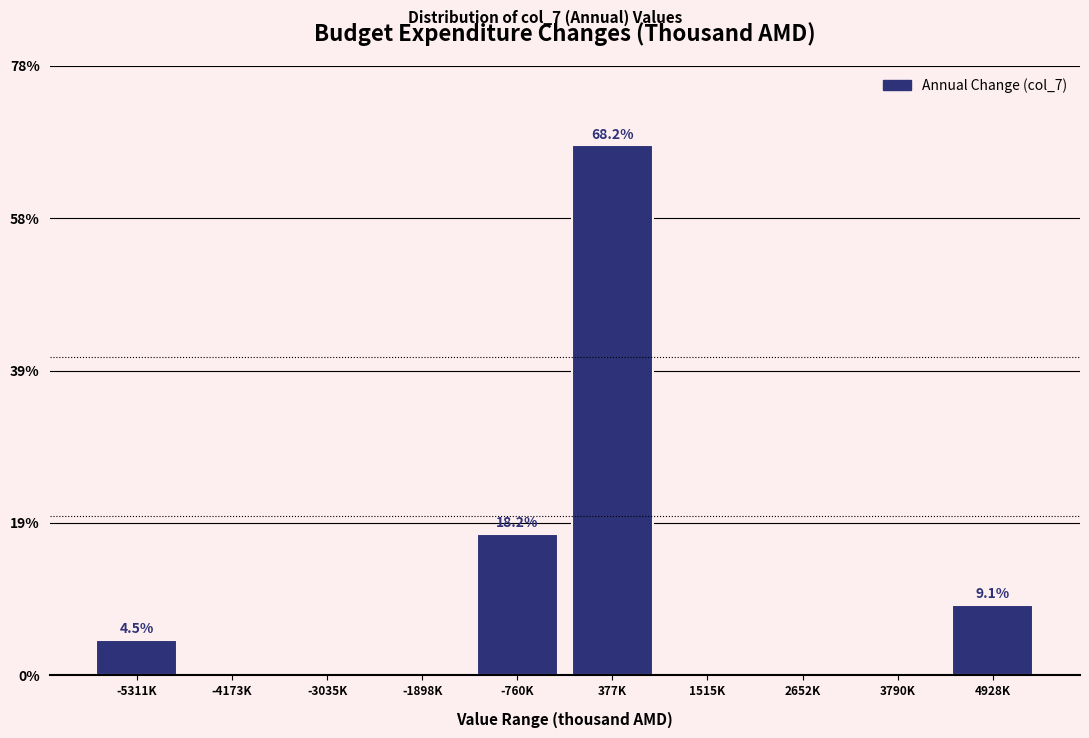

Are the bars horizontal?

No